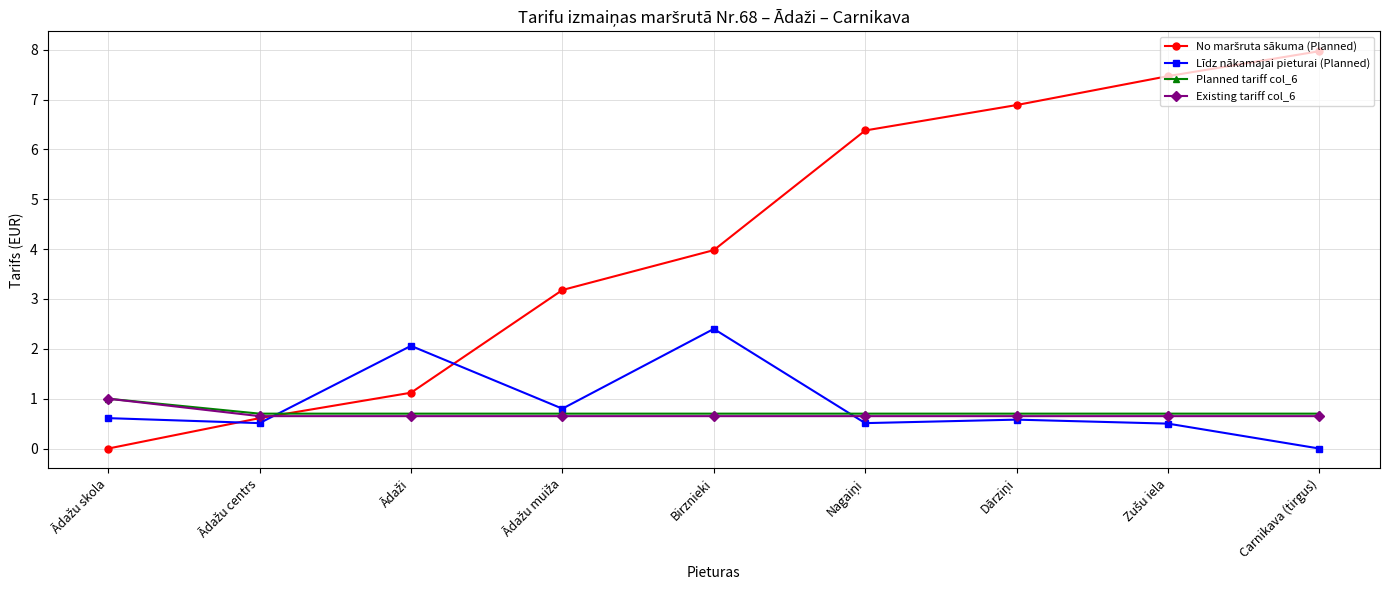

At how many categories does at least one series exceed 6?

4